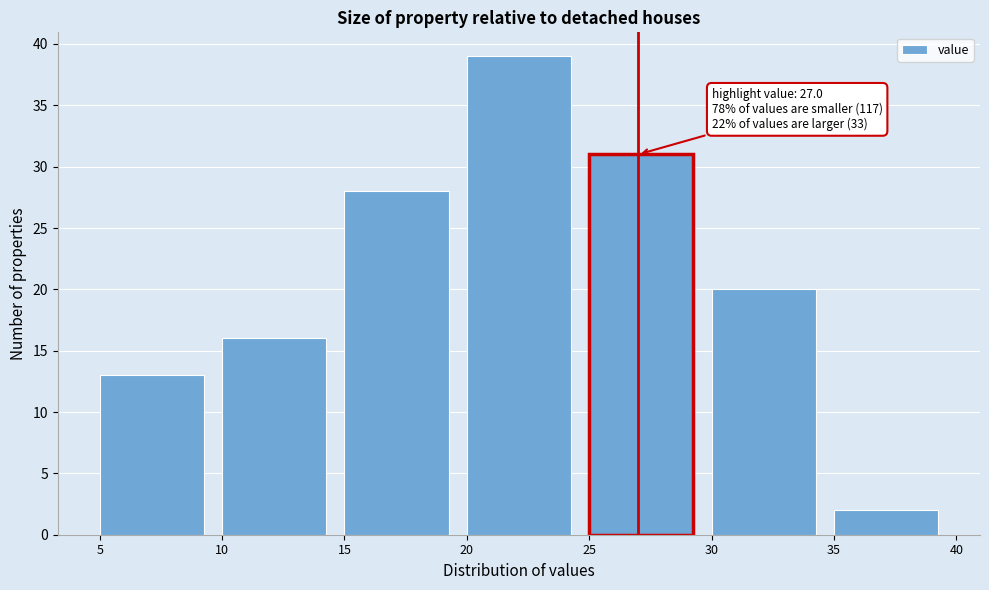

Which range on the x-axis has the tallest bar?

20 to 25